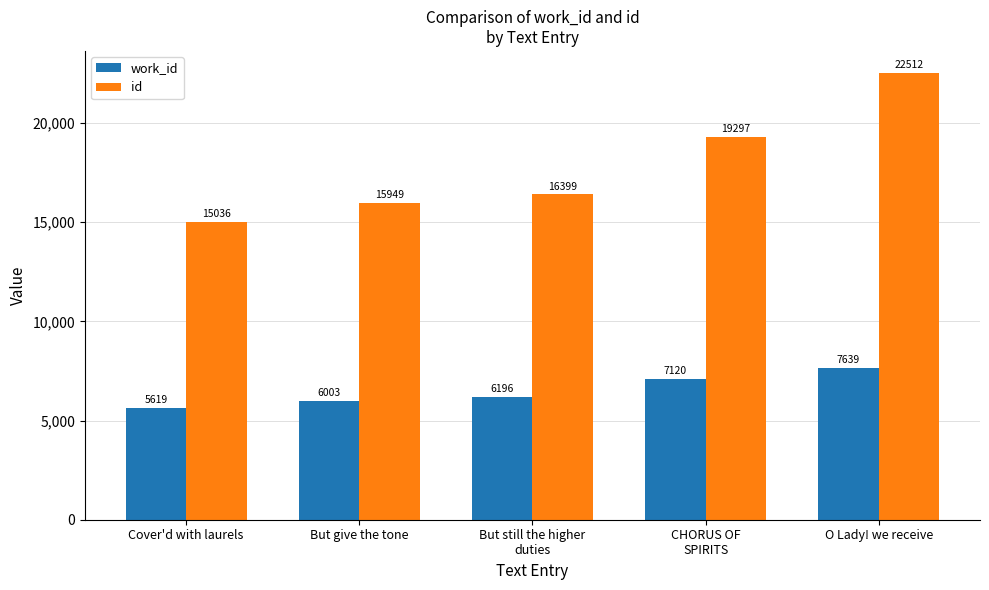

Reading left to right, what are all the values shown in this chart?

work_id: Cover'd with laurels=5619	But give the tone=6003	But still the higher
duties=6196	CHORUS OF
SPIRITS=7120	O Lady! we receive=7639
id: Cover'd with laurels=15036	But give the tone=15949	But still the higher
duties=16399	CHORUS OF
SPIRITS=19297	O Lady! we receive=22512